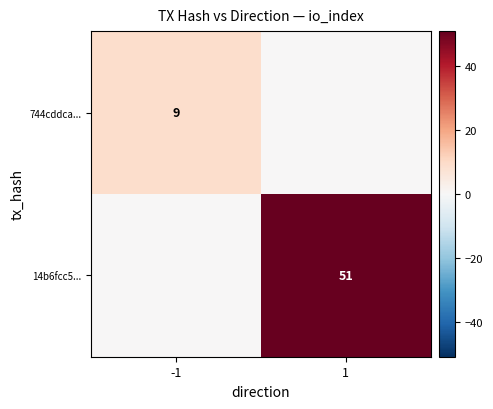

The value of 14b6fcc5... at 1 is 51. True or false?

True